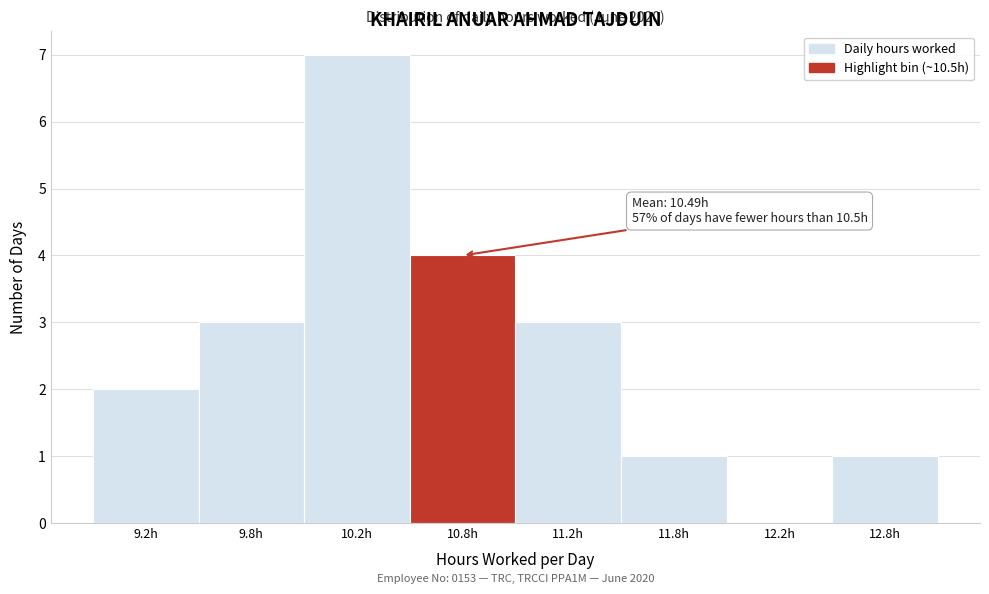

Reading left to right, extract all data points from this chart.

9.2h=2	9.8h=3	10.2h=7	10.8h=4	11.2h=3	11.8h=1	12.2h=0	12.8h=1